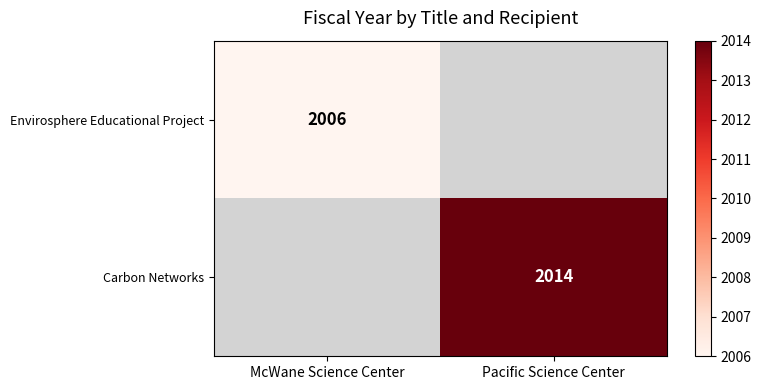

Is the value of Envirosphere Educational Project at McWane Science Center greater than the value of Carbon Networks at Pacific Science Center?

No